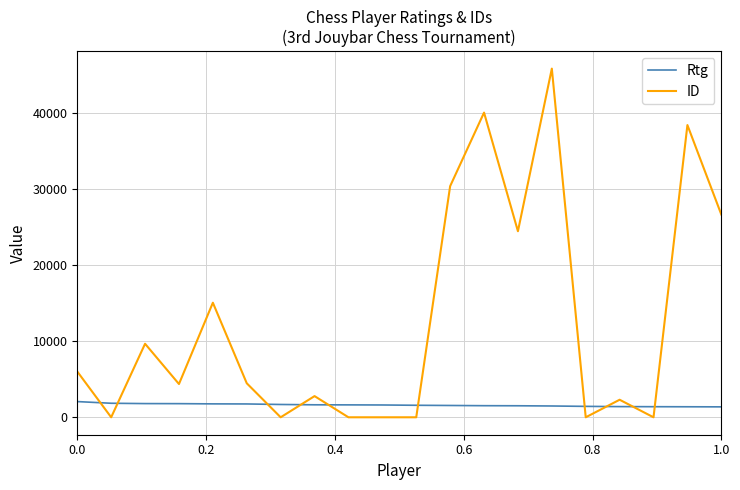

List the series in order of their overall mean, highest first.

ID, Rtg